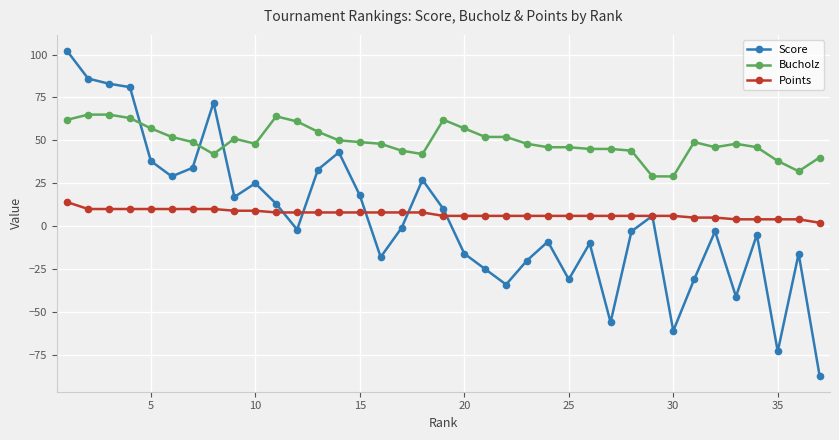

What is the sum of all Bucholz values?

1821